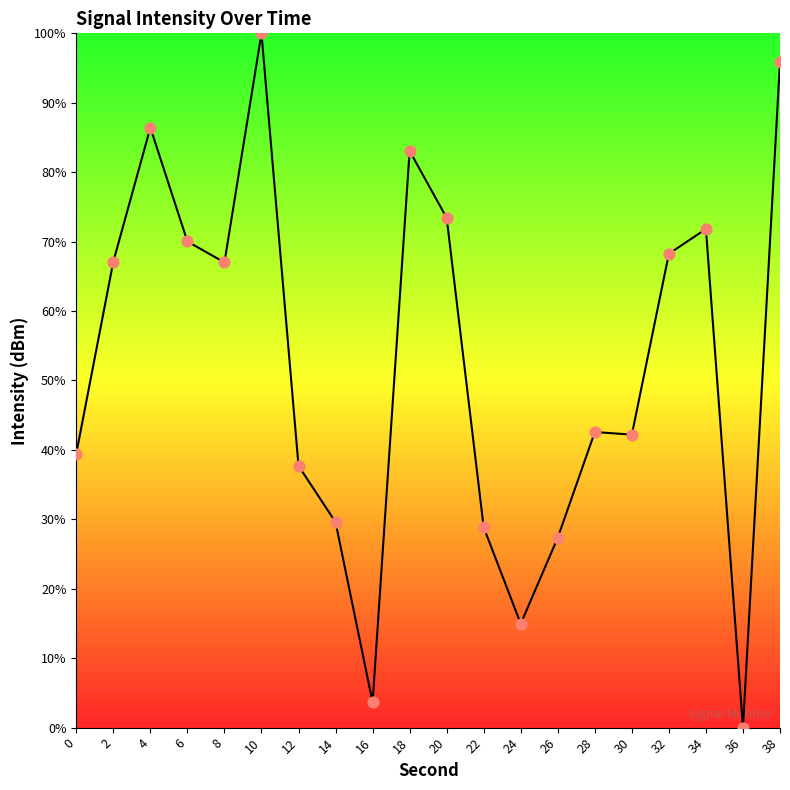

What is the ratio of the value at 26 to the value at 16?

7.5